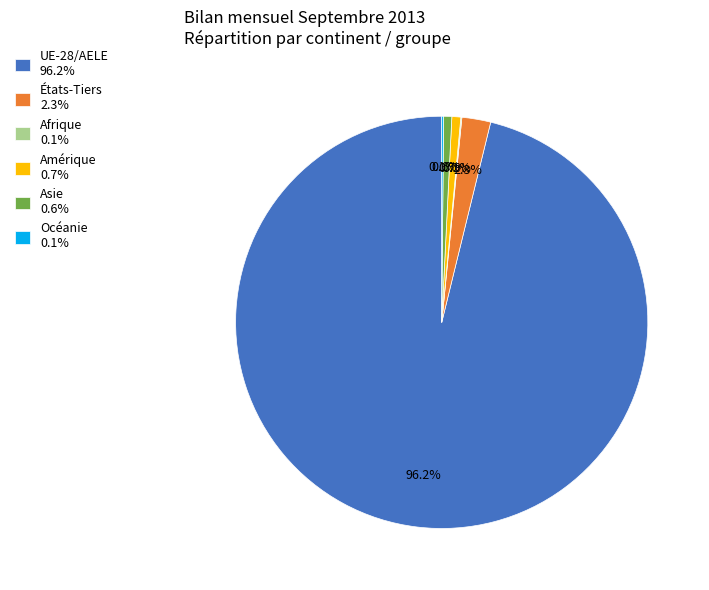

To the nearest percent, what percentage of the pie is Amérique?

1%